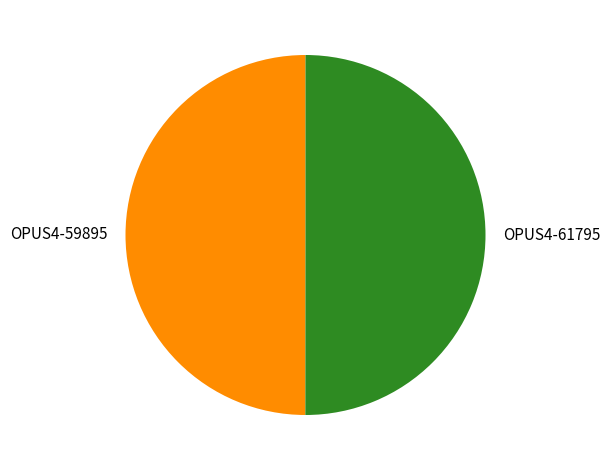

How many segments does this pie chart have?

2